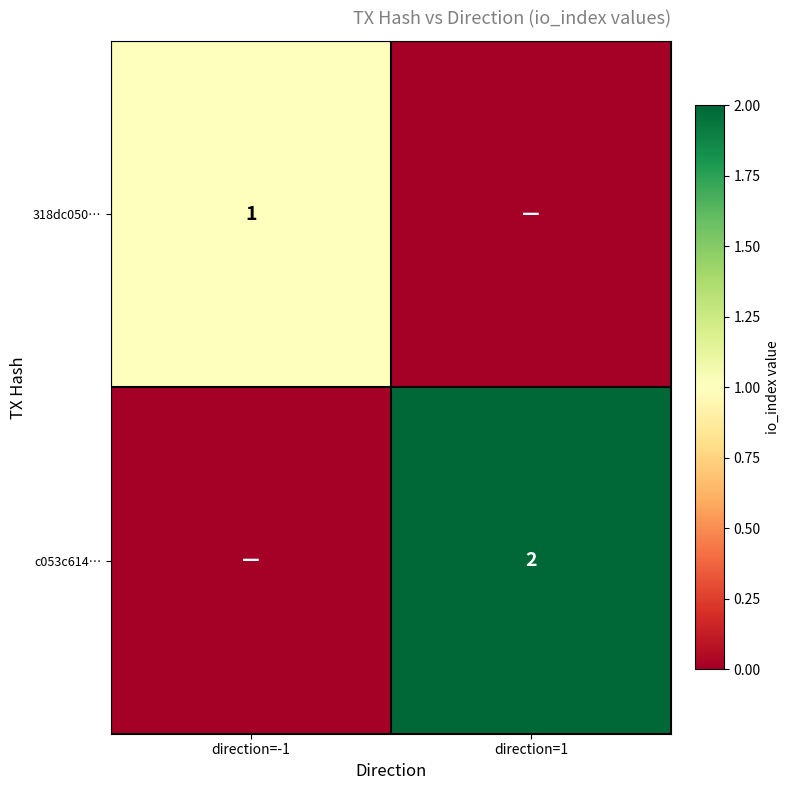

At how many categories does at least one series exceed 0?

2